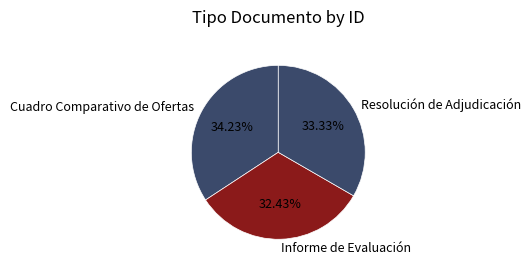

Does Informe de Evaluación represent more than half of the total?

No